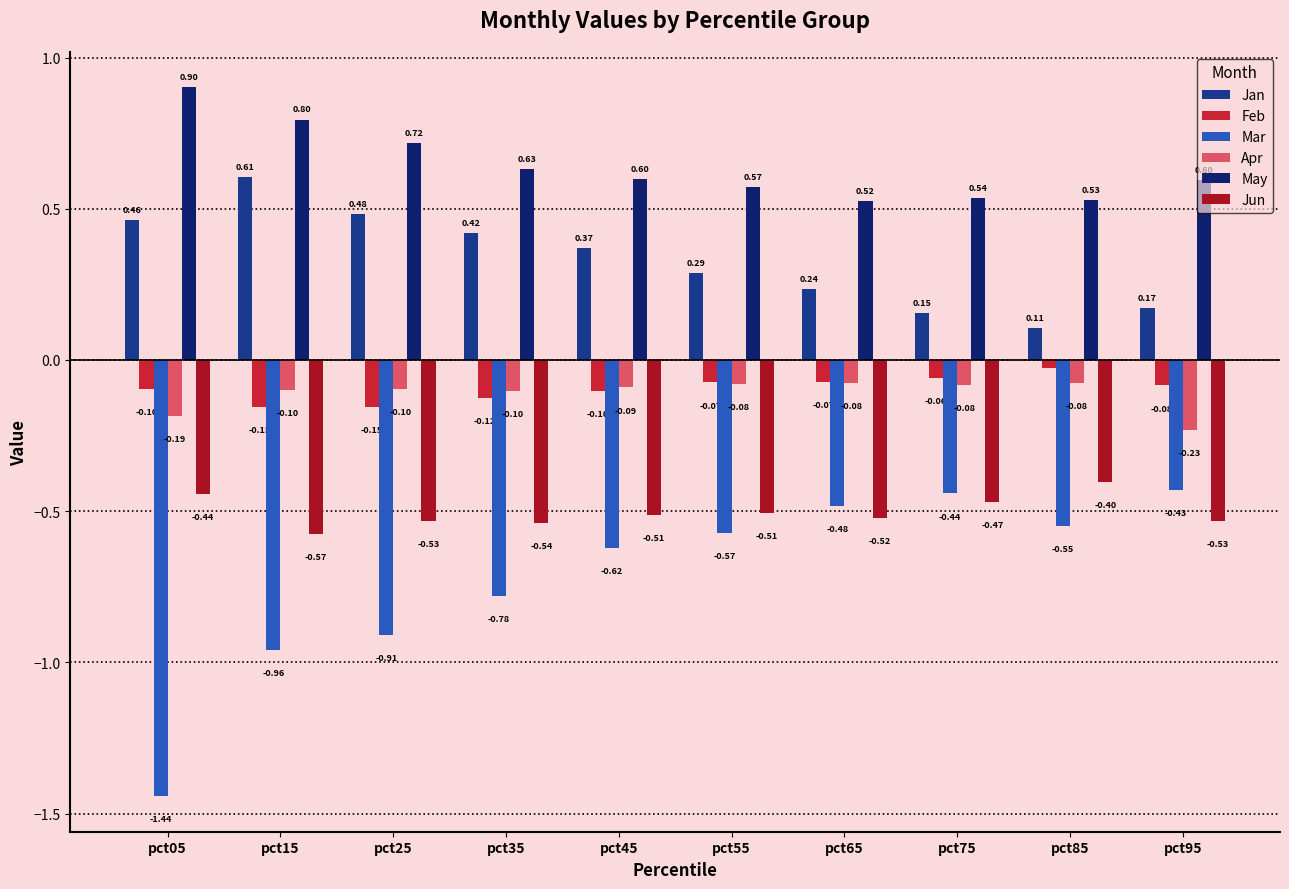

What is the sum of all May values?

6.4